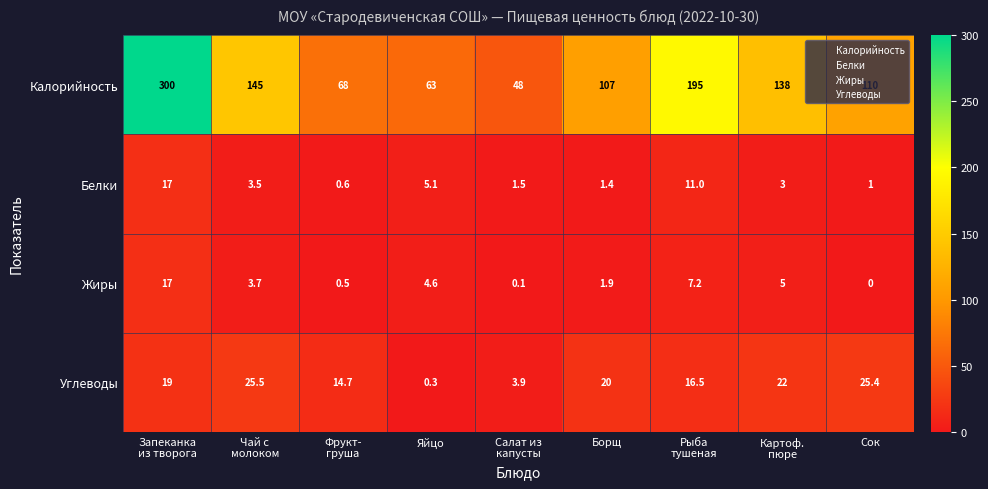

True or false: Белки has a value of 1.4 at Борщ.

True